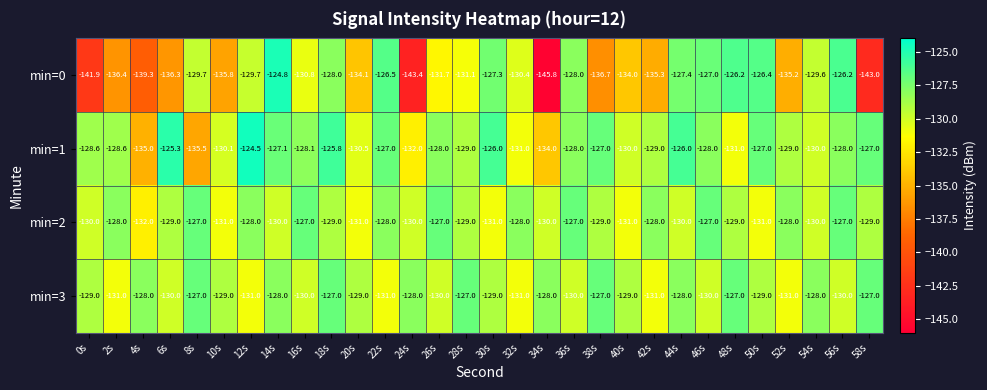

The value of min=1 at 14s is -181.1. True or false?

False